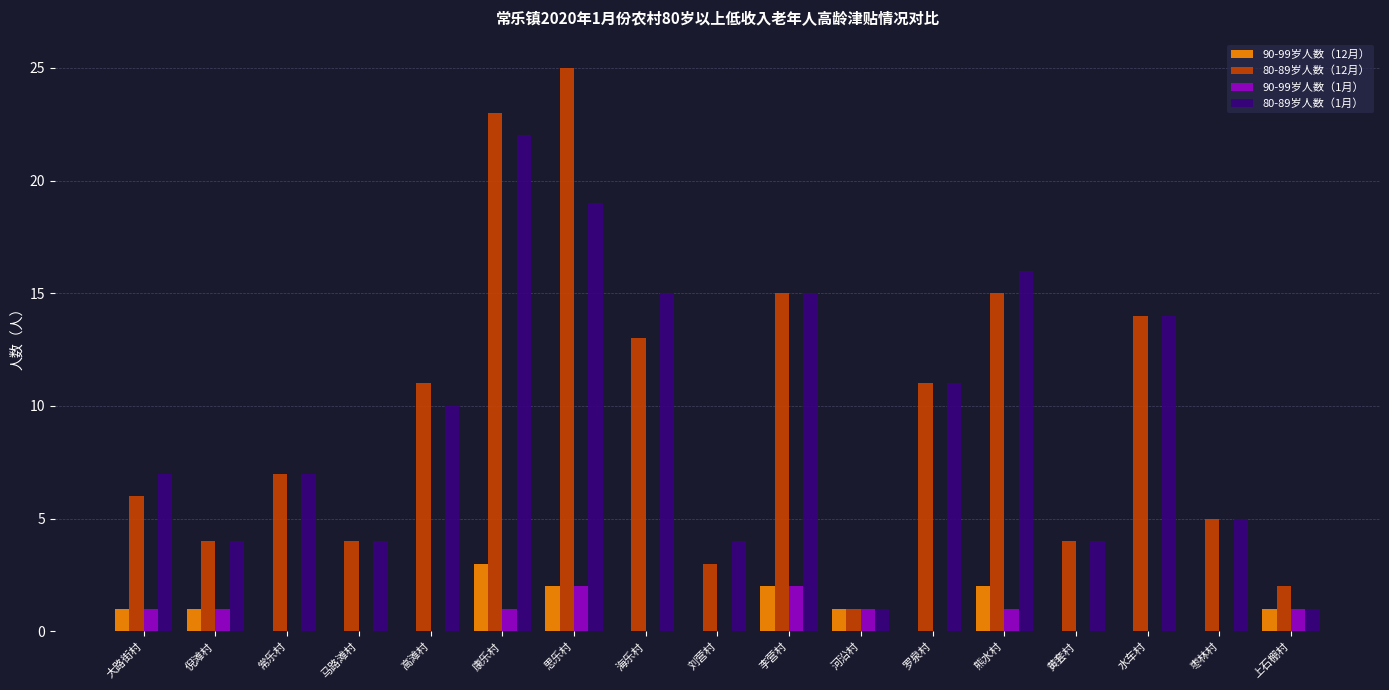

What is the sum of all 90-99岁人数（12月） values?

13